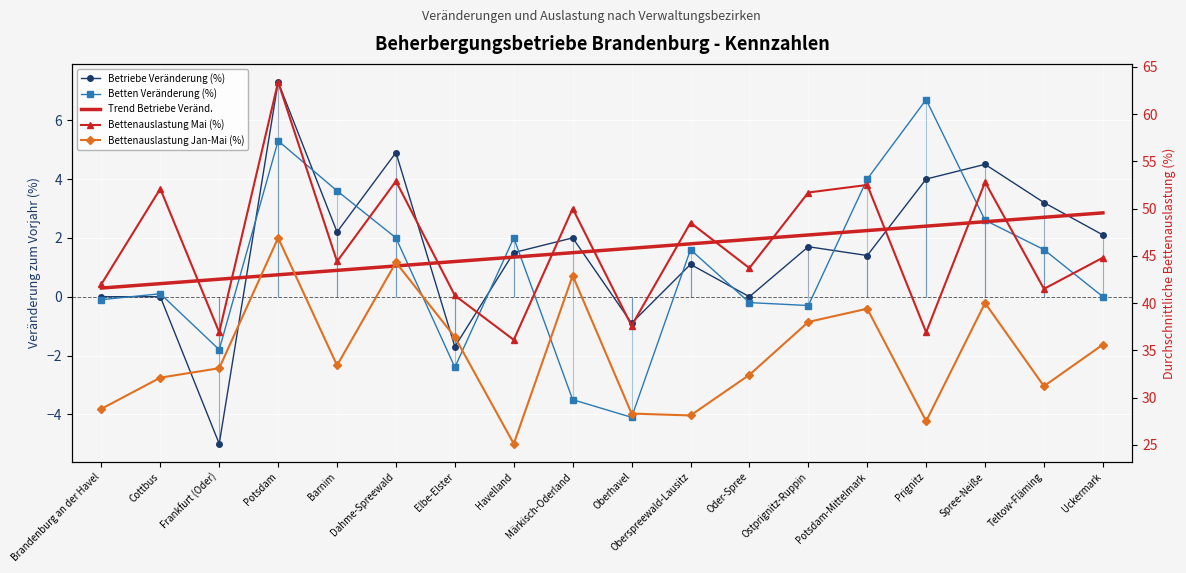

In Betten Veränderung (%), how many points are lower than both neighbors (excluding endpoints)?

4